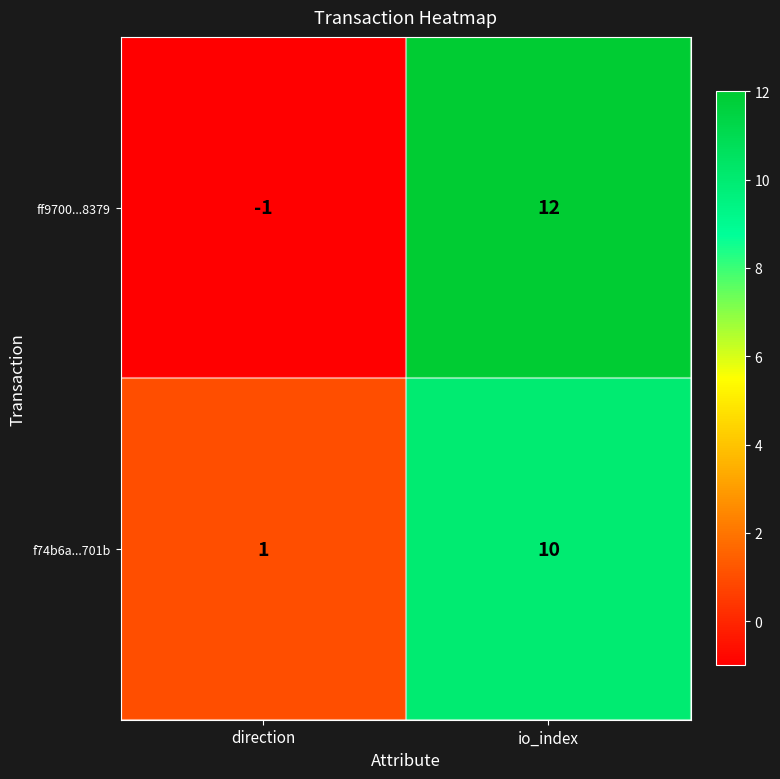

Where is ff9700...8379 nearest to the value 5?

direction